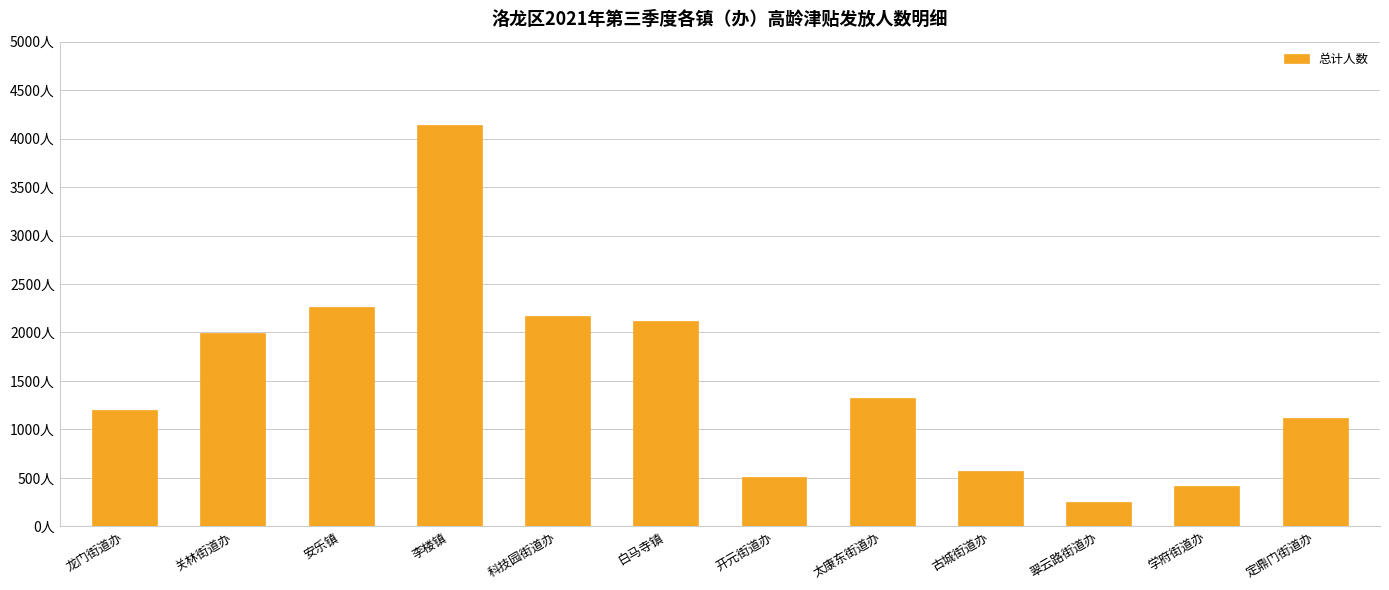

Are the bars horizontal?

No